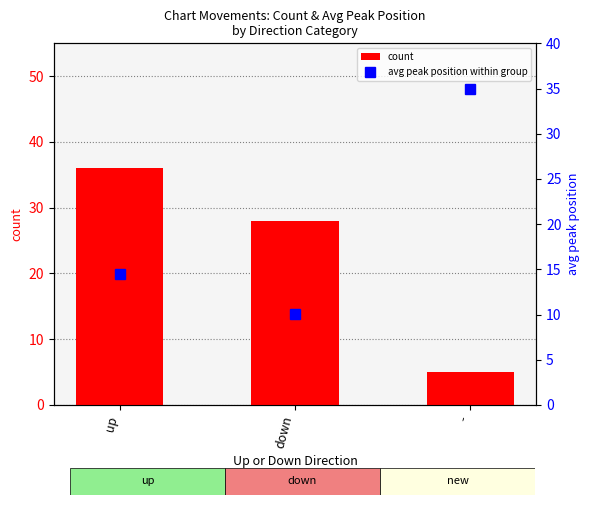

Is the value of count at - greater than the value of avg peak position within group at up?

No